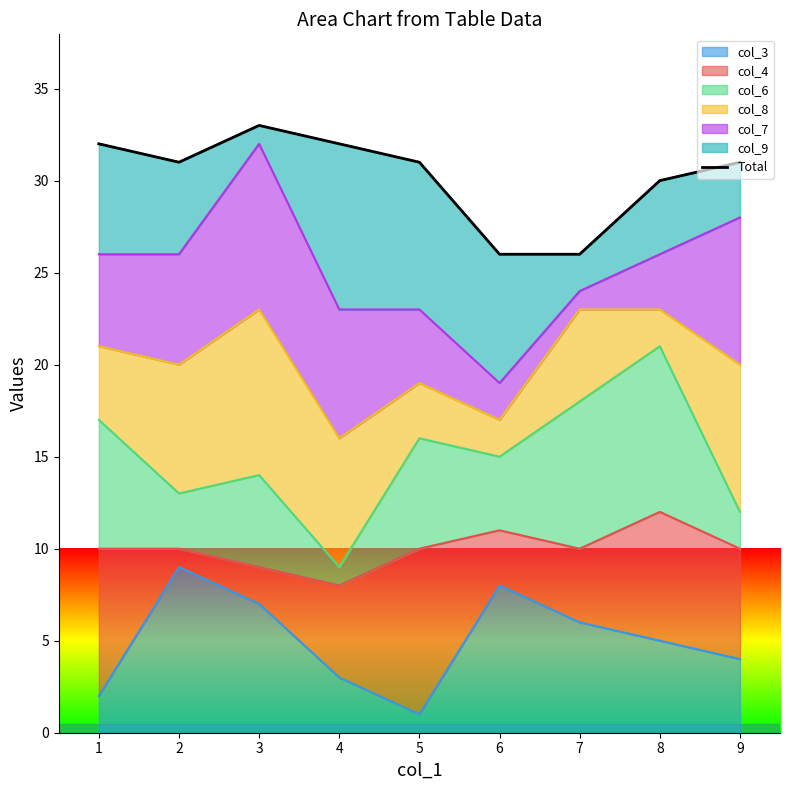

The chart shows a value of 50 at 4. True or false?

False